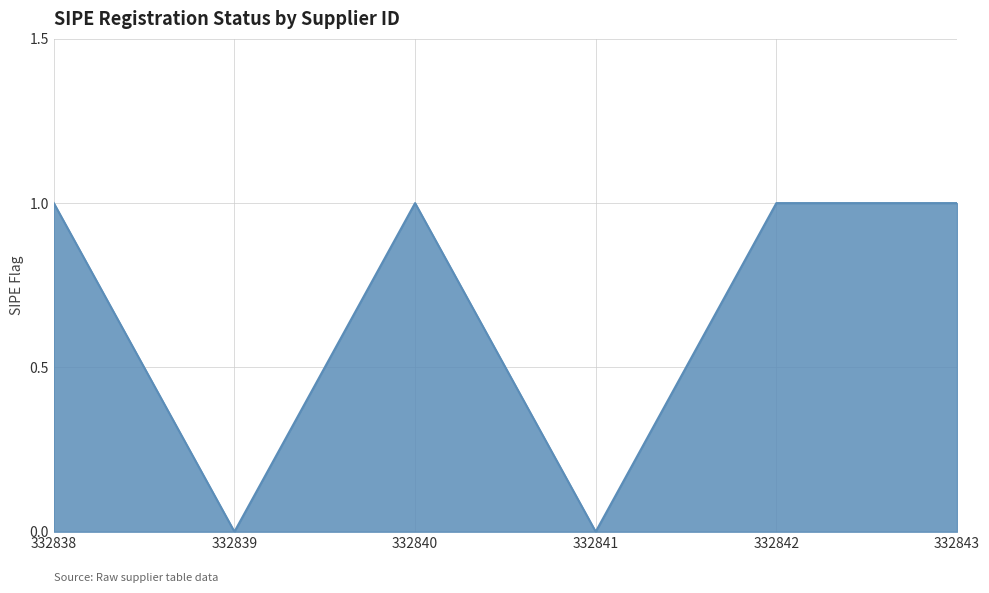

Which has a higher value, 332840 or 332841?

332840